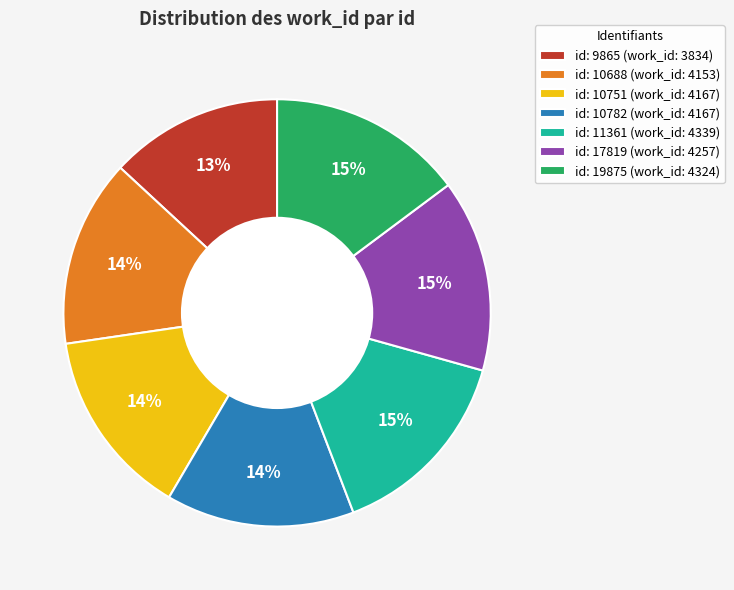

Approximately how many times larger is the value at id: 10782 (work_id: 4167) compared to id: 10688 (work_id: 4153)?

1.0